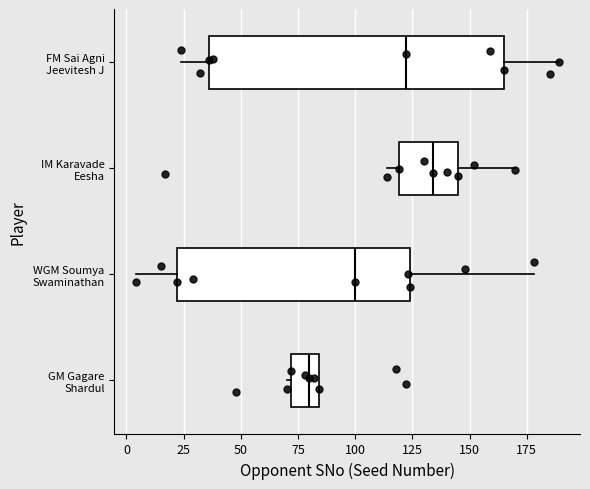

Comparing the boxes themselves (not the whiskers), which one is the widest?

FM Sai Agni Jeevitesh J